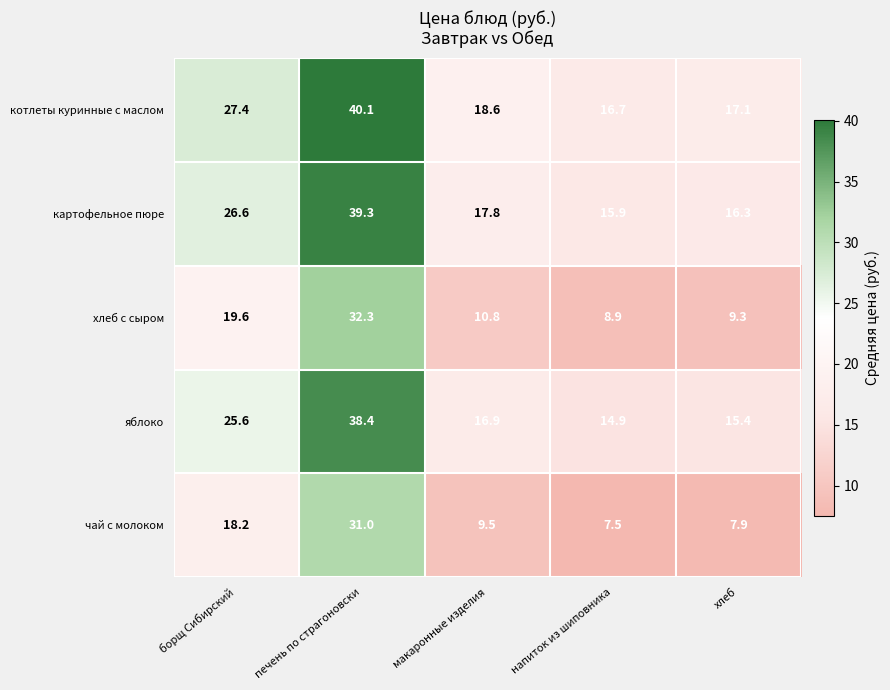

True or false: хлеб с сыром has a value of 2.7 at макаронные изделия.

False